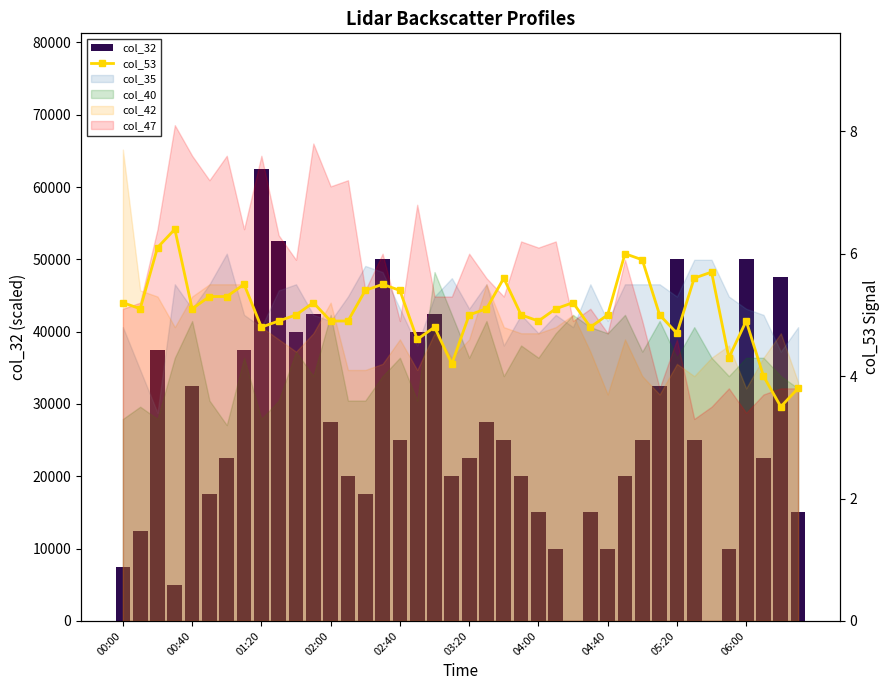

What is the greatest value displayed?

62500.0